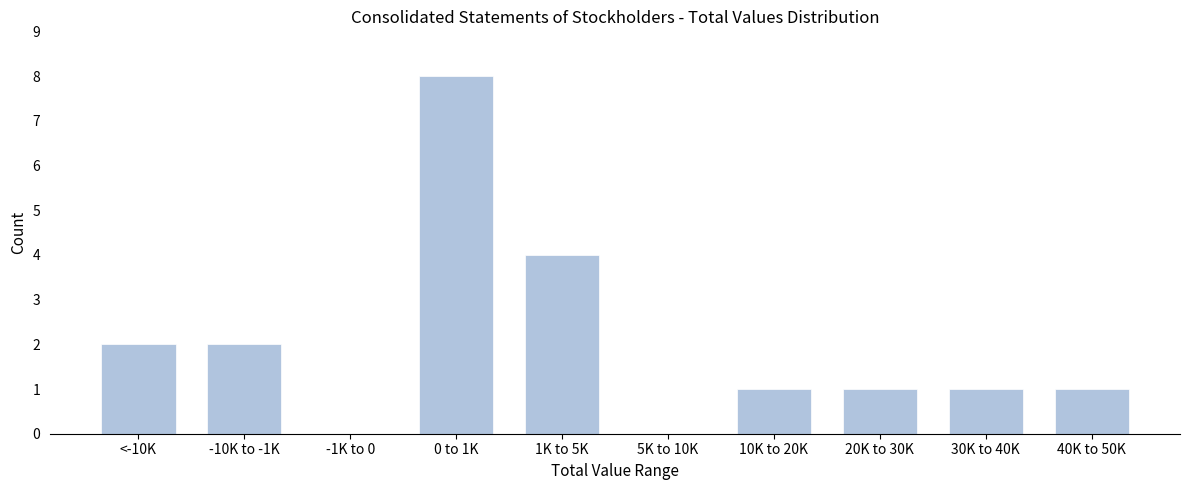

Reading right to left, extract all data points from this chart.

40K to 50K=1	30K to 40K=1	20K to 30K=1	10K to 20K=1	5K to 10K=0	1K to 5K=4	0 to 1K=8	-1K to 0=0	-10K to -1K=2	<-10K=2